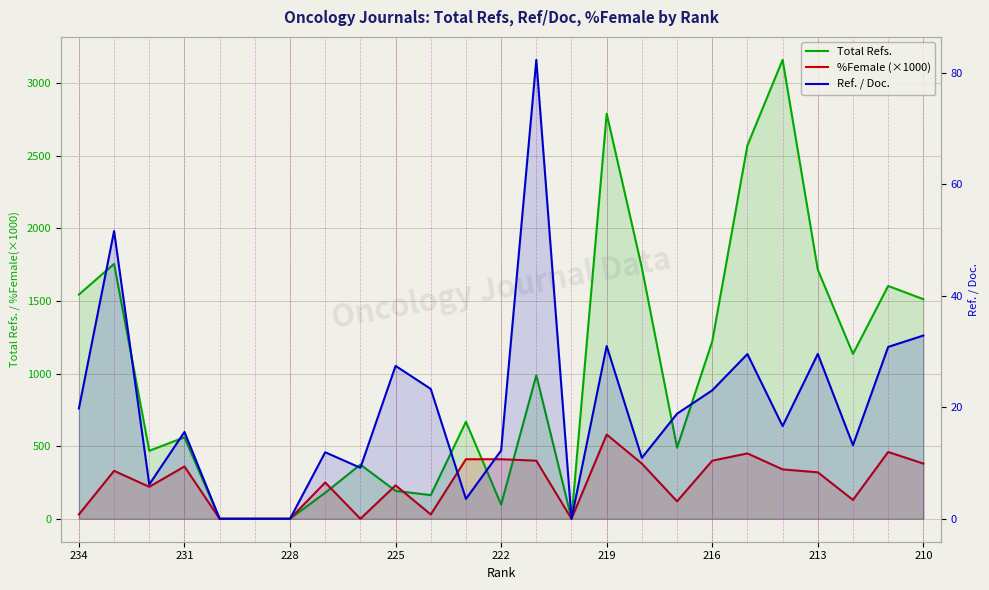

List the series in order of their overall mean, lowest first.

Ref. / Doc., %Female (×1000), Total Refs.